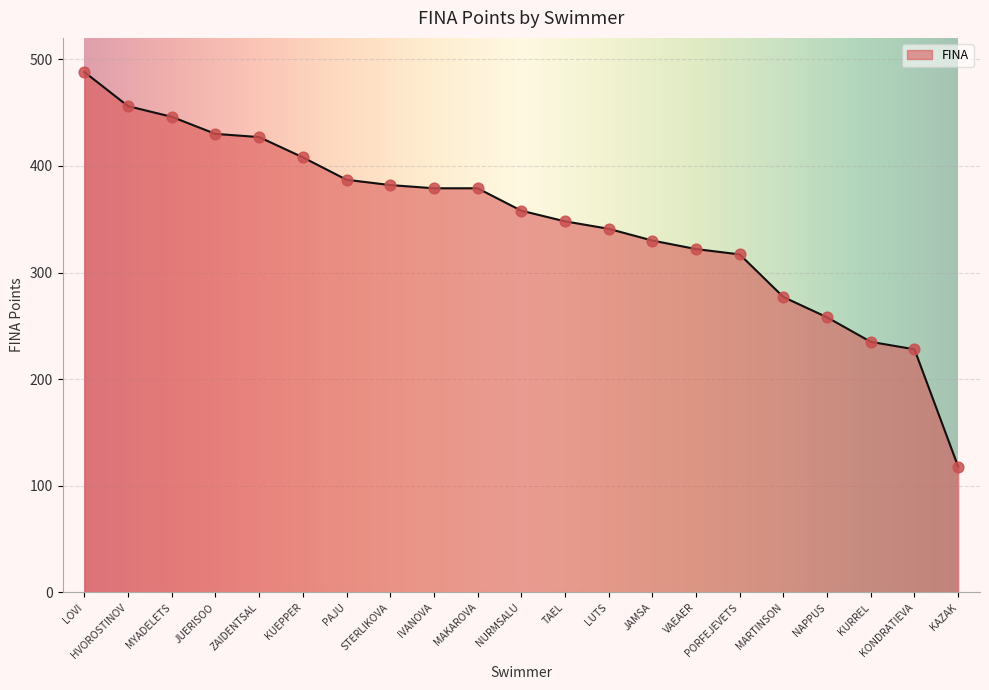

Between KURREL and KONDRATIEVA, which is larger?

KURREL